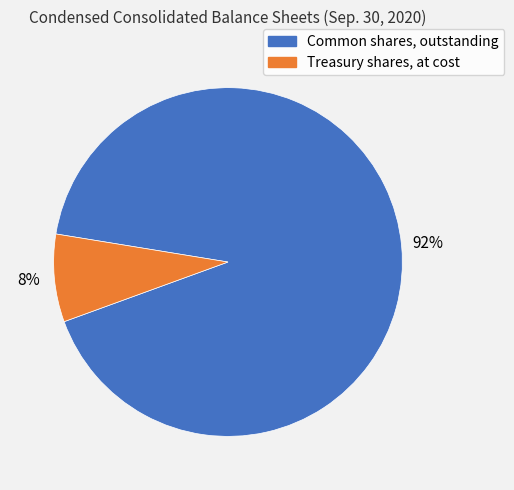

Which category has the smallest portion of the pie?

Treasury shares, at cost